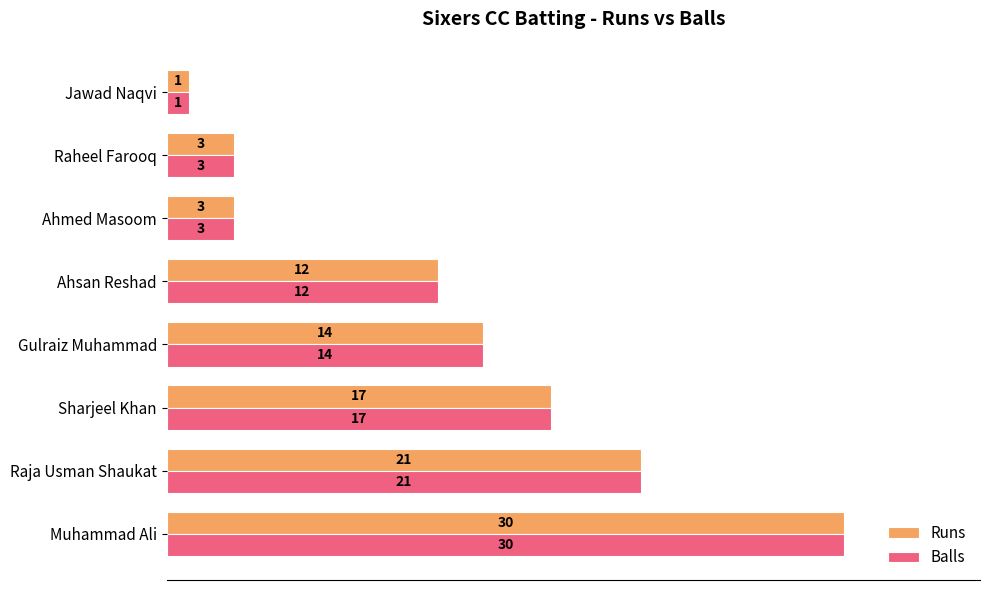

What is the minimum value for Runs?

1